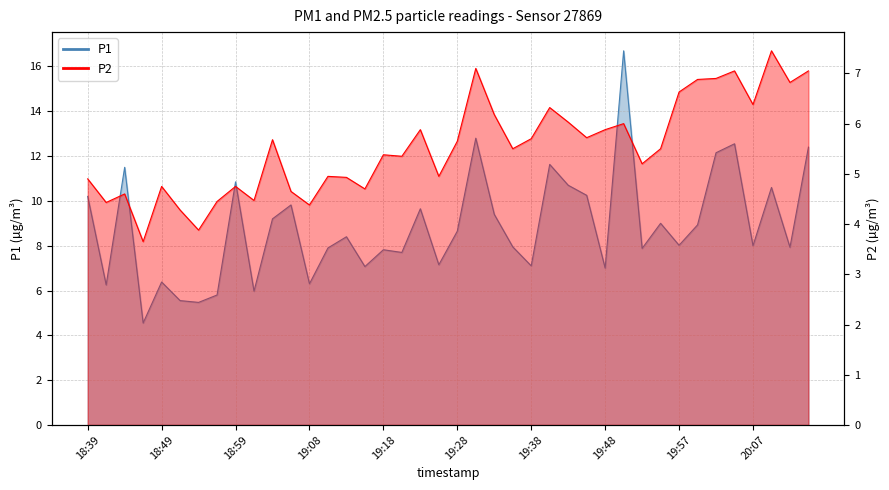

True or false: P1 and P2 cross at least once.

False